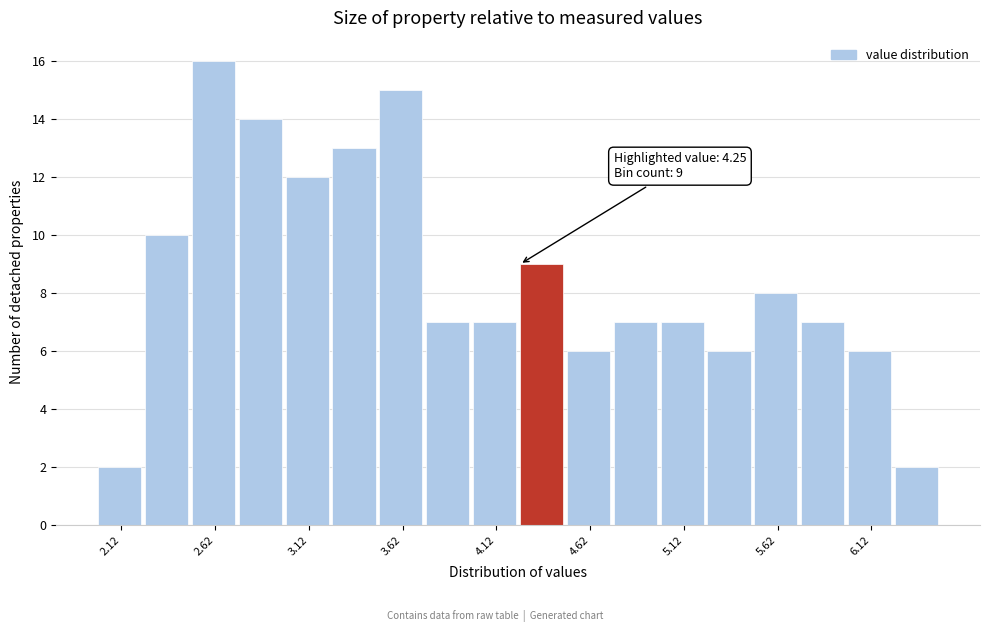

Over which range of the x-axis is the bar tallest?

2.50 to 2.75